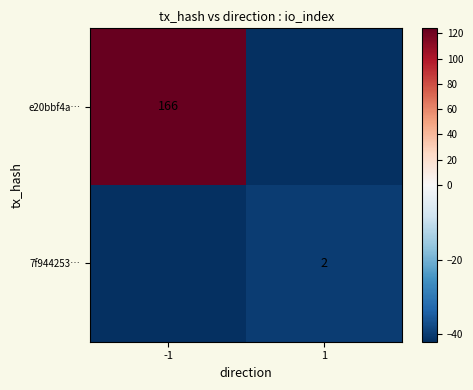

At how many categories does at least one series exceed 76?

1